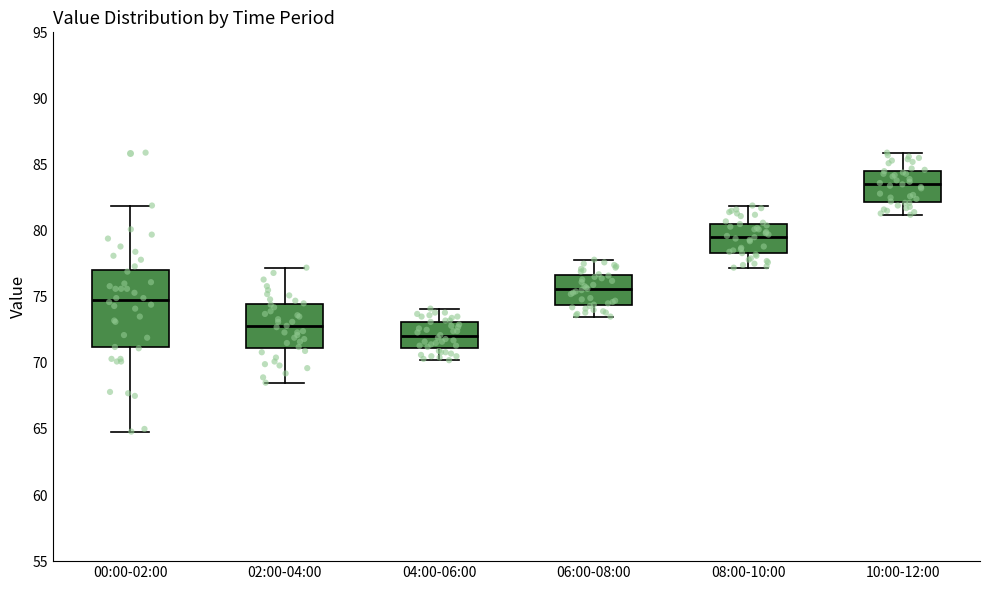

Reading left to right, transcribe this box plot: for each box, give where its median line is, the range the box spans, and where its two whiskers end, as read against the y-axis. The values are not printed on the chart, so give them approximately, as read against the axis.

00:00-02:00: median 75.0, box 71.0 to 77.0, whiskers 65.0 to 82.0
02:00-04:00: median 73.0, box 71.0 to 74.5, whiskers 68.5 to 77.0
04:00-06:00: median 72.0, box 71.0 to 73.0, whiskers 70.0 to 74.0
06:00-08:00: median 75.5, box 74.5 to 76.5, whiskers 73.5 to 78.0
08:00-10:00: median 79.5, box 78.5 to 80.5, whiskers 77.0 to 82.0
10:00-12:00: median 83.5, box 82.0 to 84.5, whiskers 81.0 to 86.0